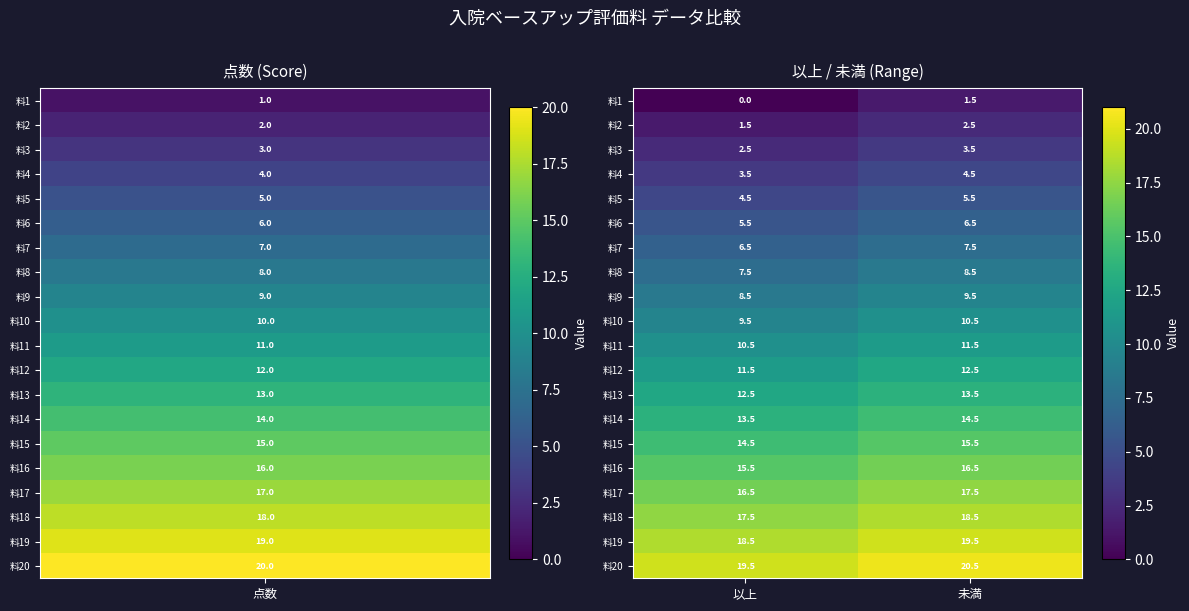

What is the spread (max minus min) of values at 未満?

19.0